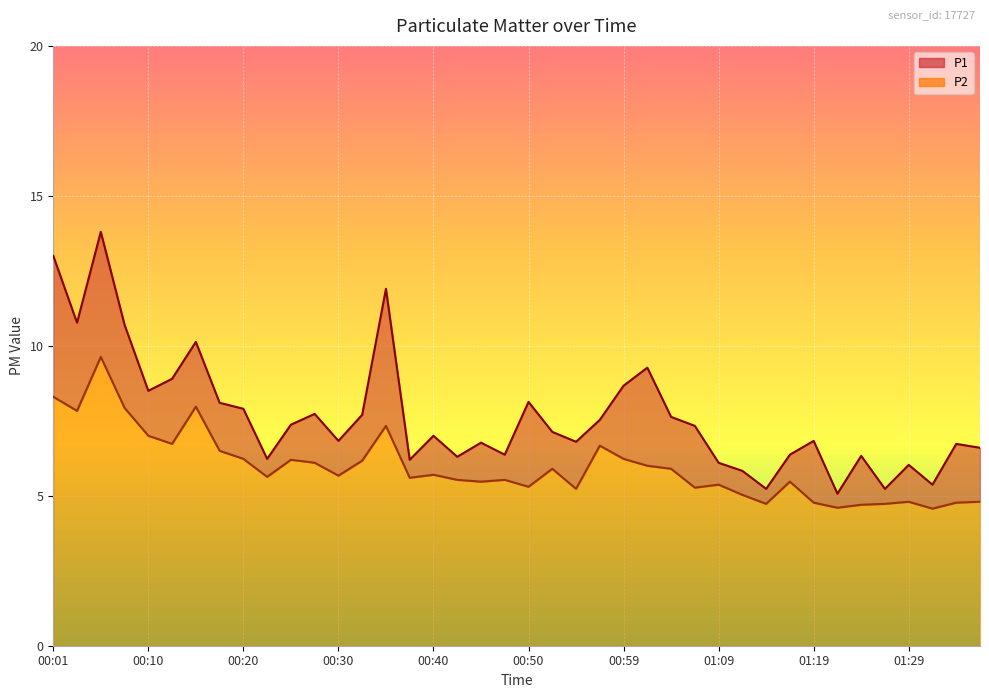

What is the label of the 38th point from the left?

01:31